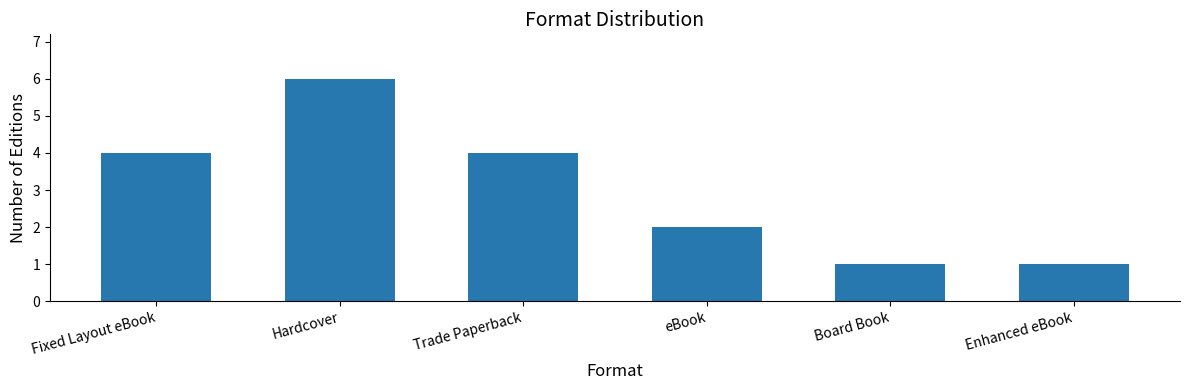

Which category has the highest value across all series?

Hardcover